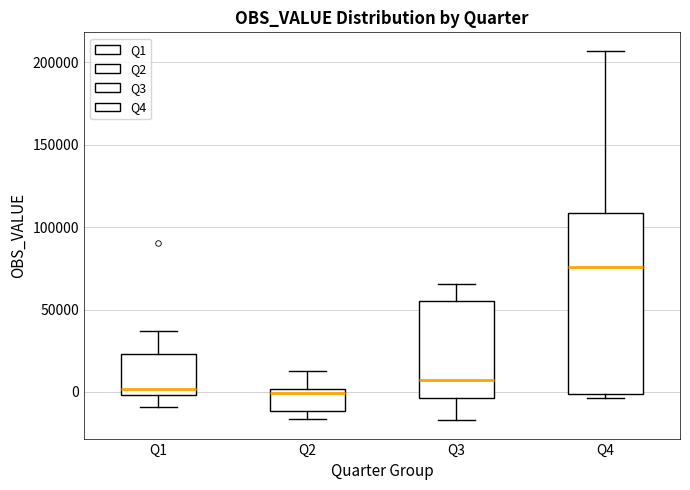

Where does the upper whisker of the box for Q2 end on the y-axis? The values are not printed on the chart, so give them approximately, as read against the axis.

10000